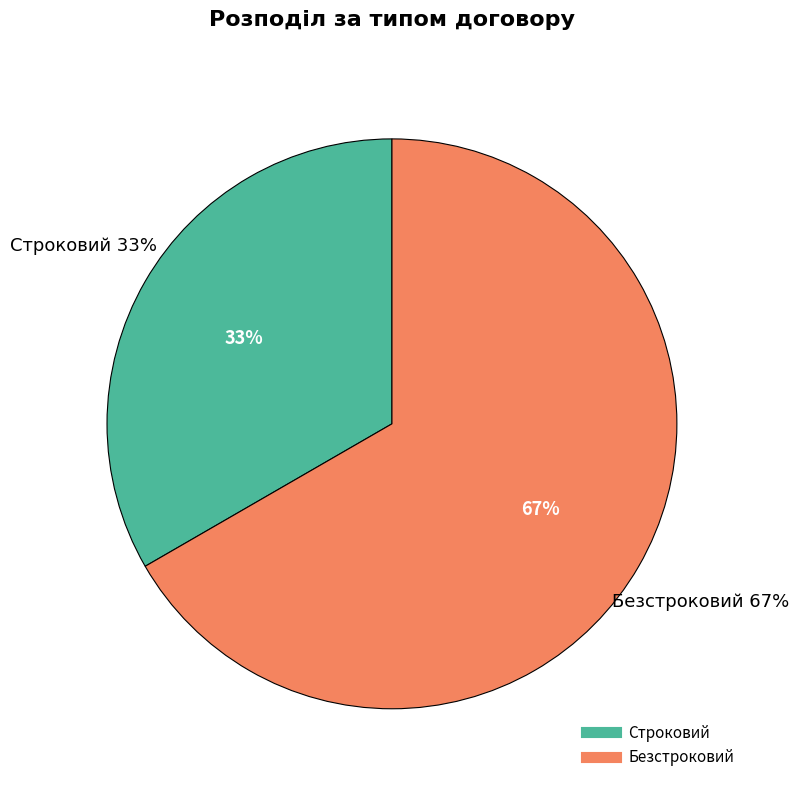

Is it true that Безстроковий is 67% of the pie?

True